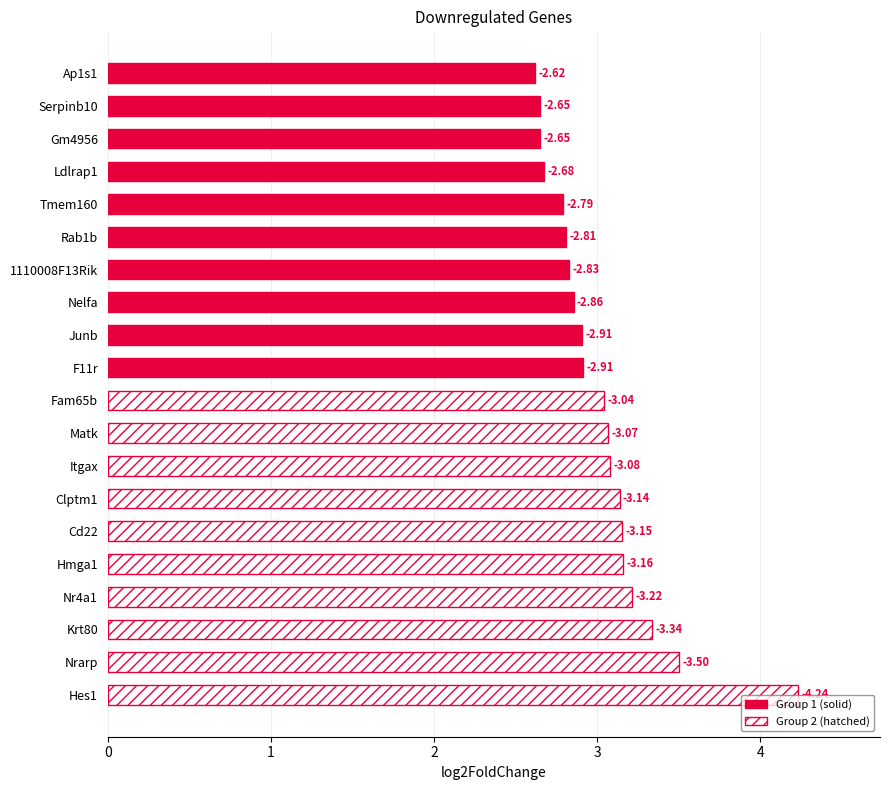

Count the Group 1 (solid) values in the range 2 to 3.

10